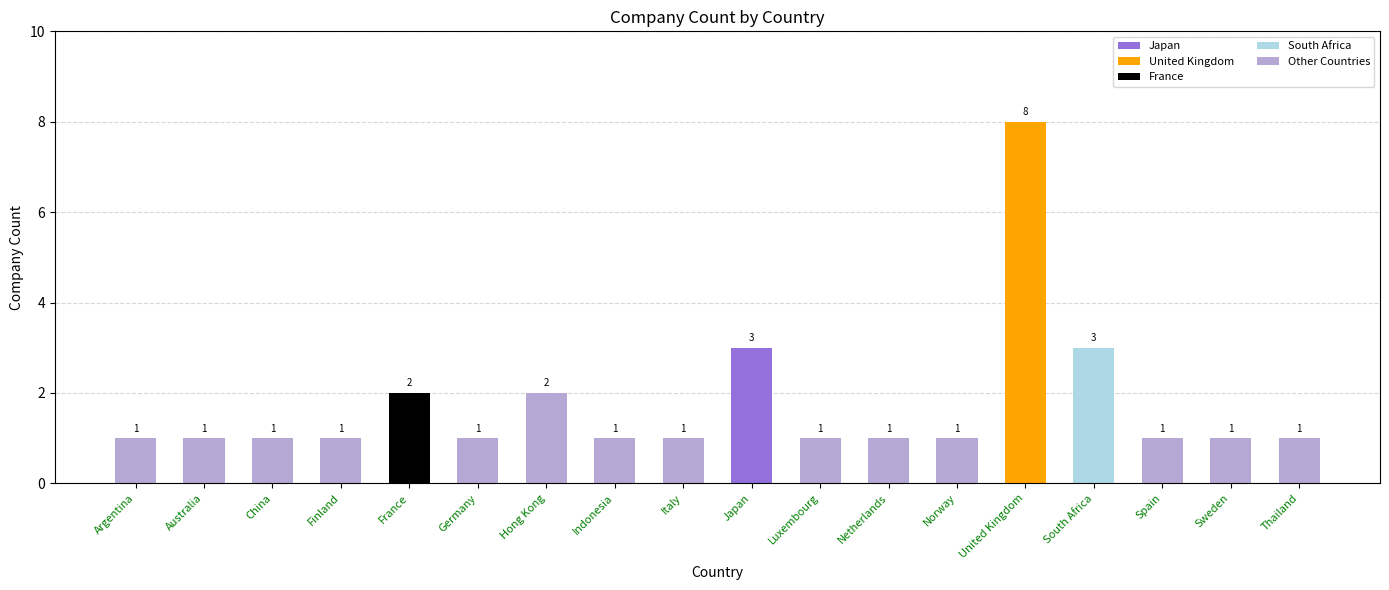

At which category does the chart reach its peak across all series?

United Kingdom